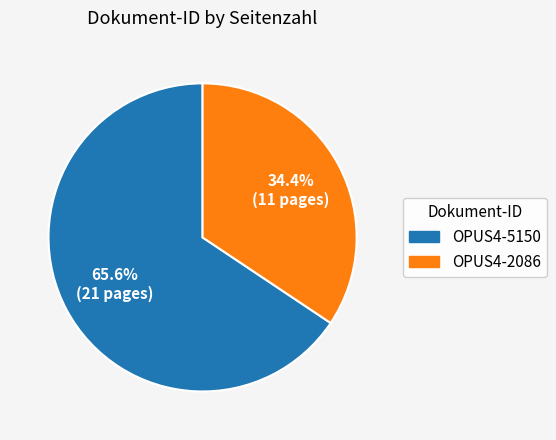

Which category has the smallest portion of the pie?

OPUS4-2086